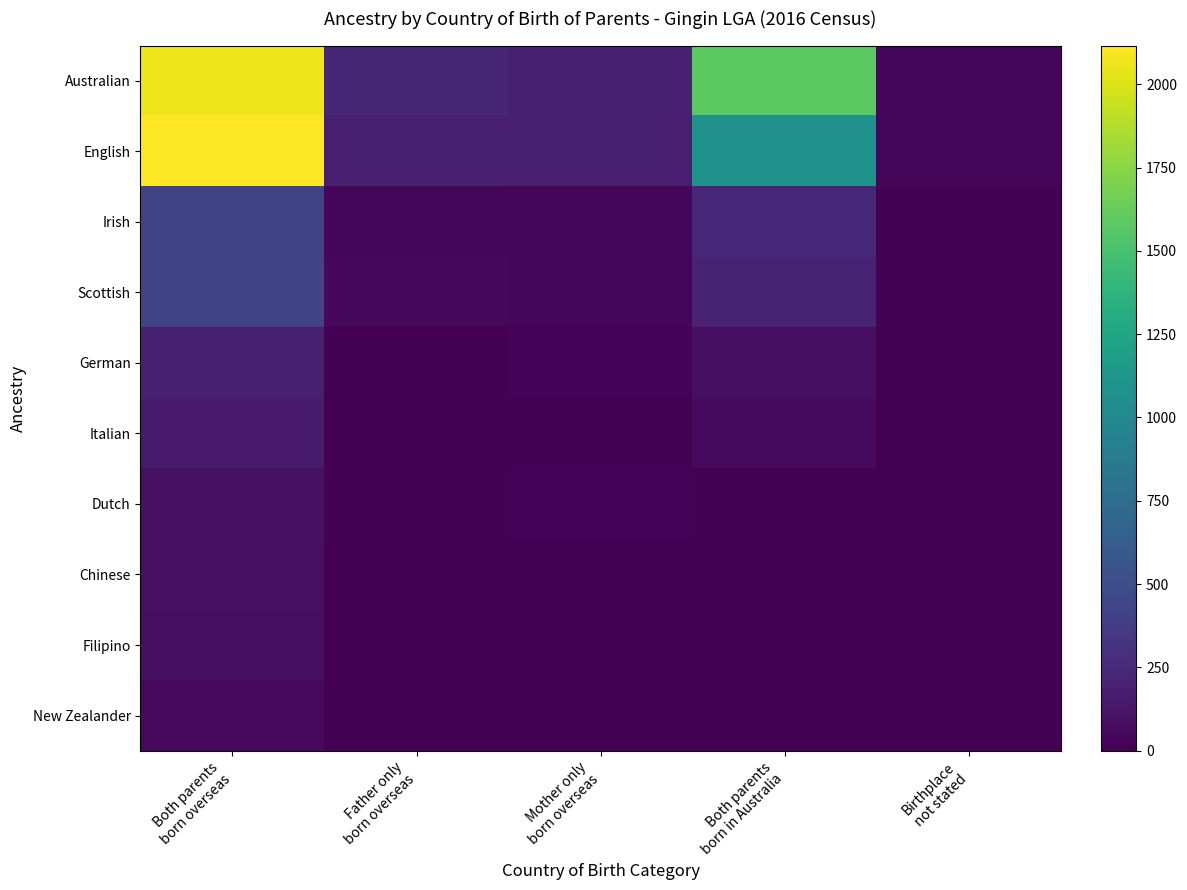

How many values in the Italian series exceed 15?

2